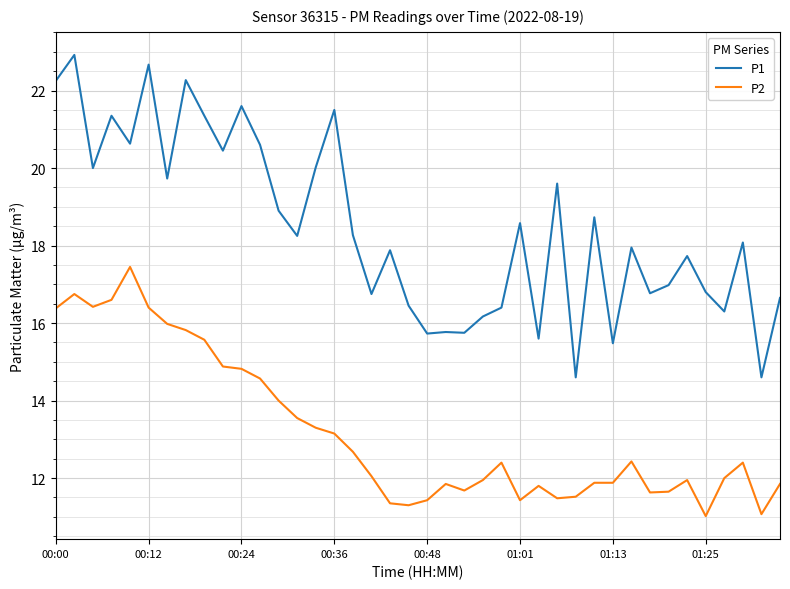

Which series has the largest total across all categories?

P1